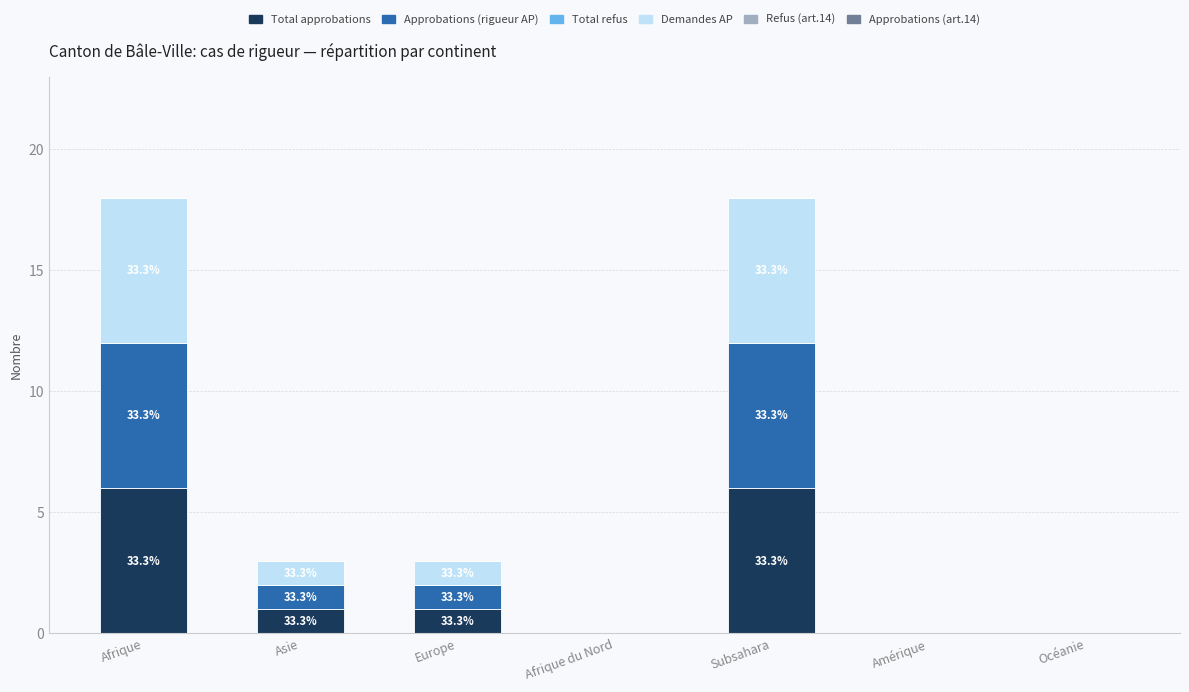

True or false: Demandes AP has a value of 1 at Asie.

True